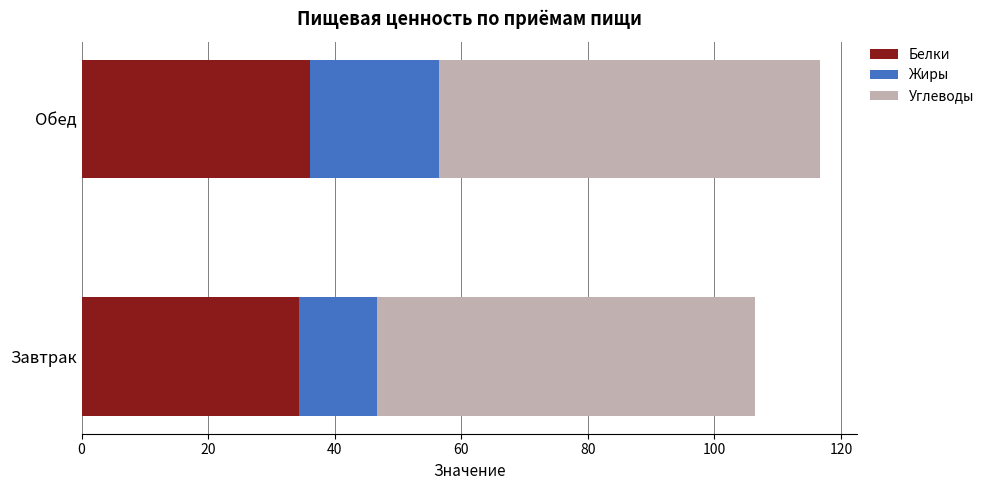

The Белки series shows 36.1 at Обед. True or false?

True